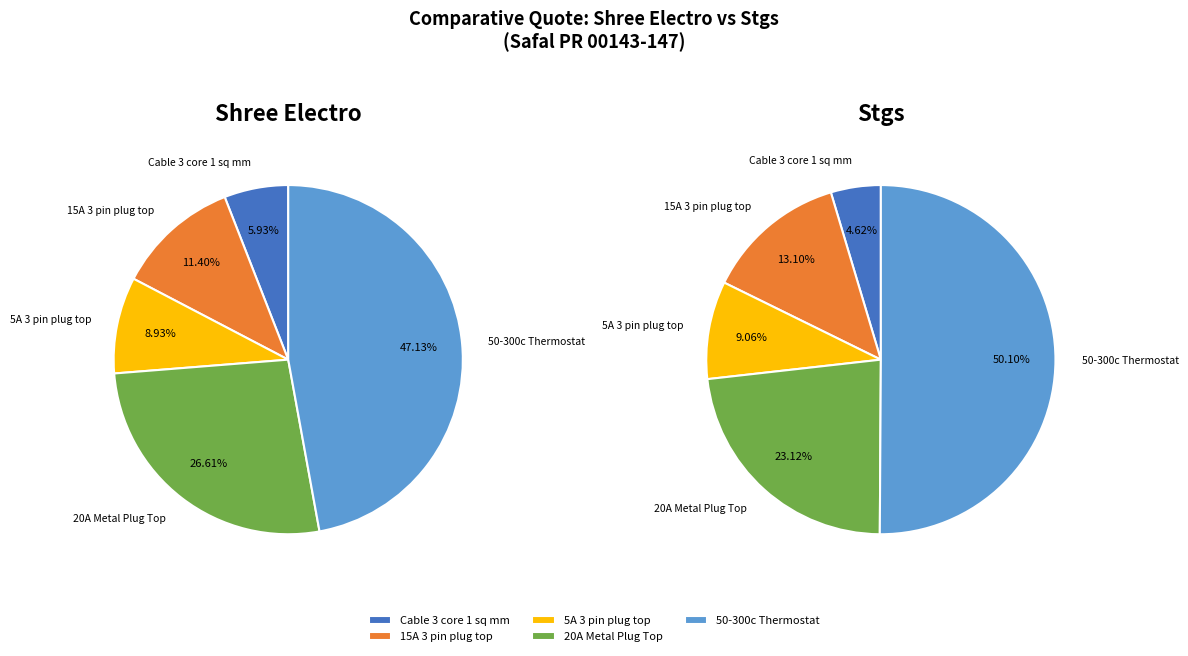

Which slice is the largest?

50-300c Thermostat